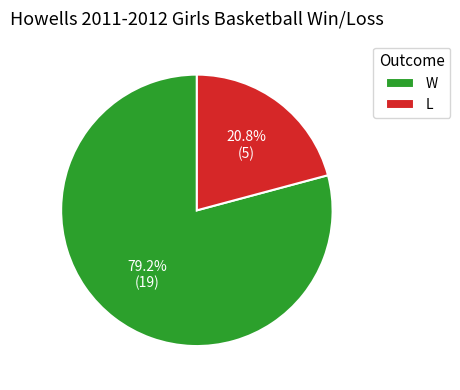

What portion of the pie excludes L?

79.2%